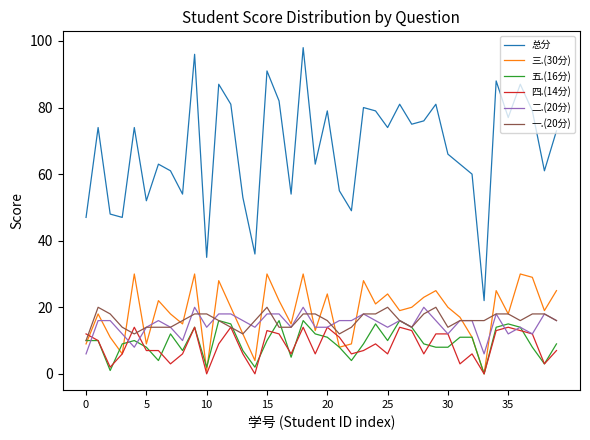

What are all the series names shown in the legend?

总分, 三.(30分), 五.(16分), 四.(14分), 二.(20分), 一.(20分)